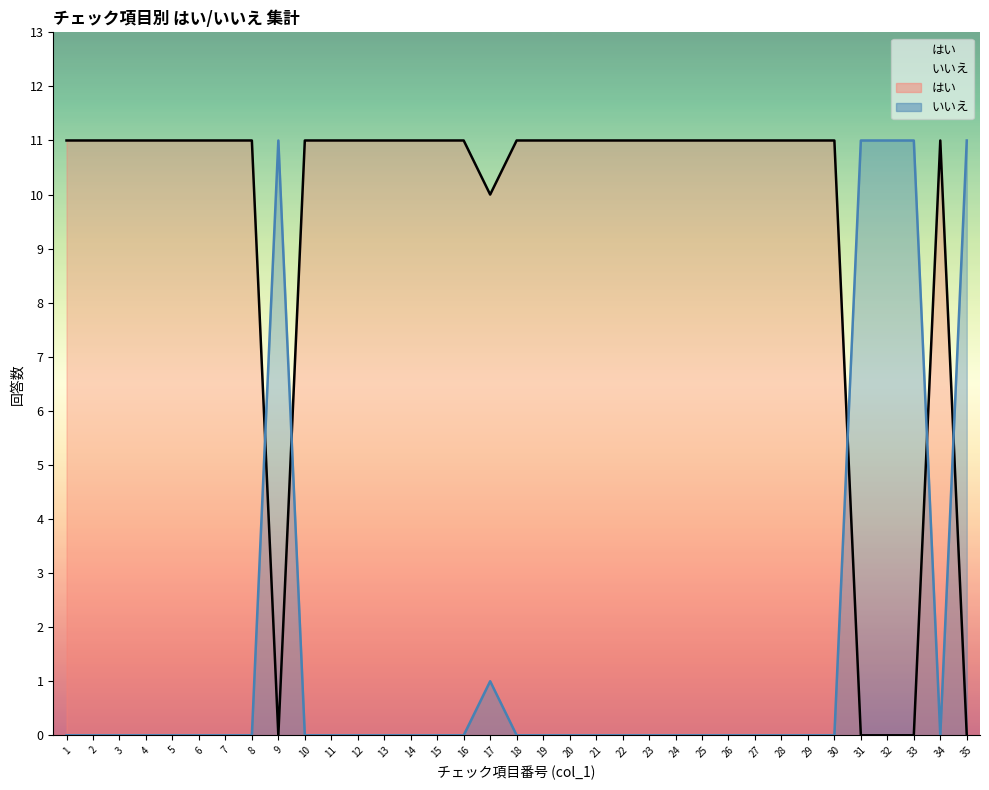

How many lines are shown in the chart?

2